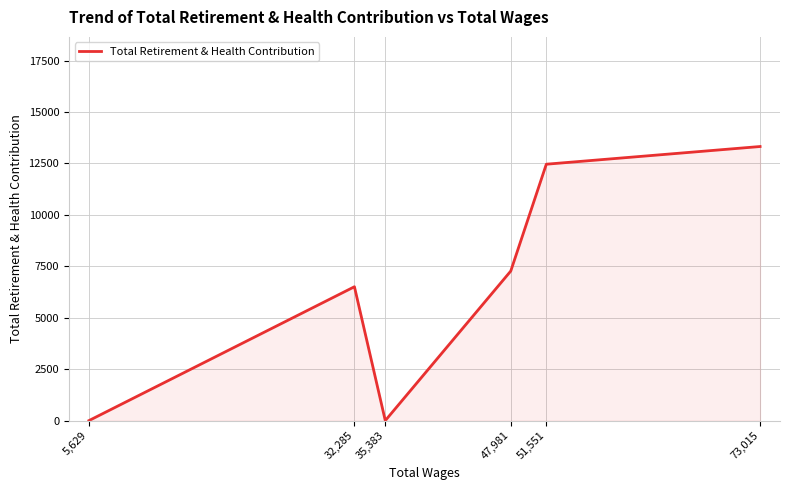

The value at 5,629 is 4205. True or false?

False